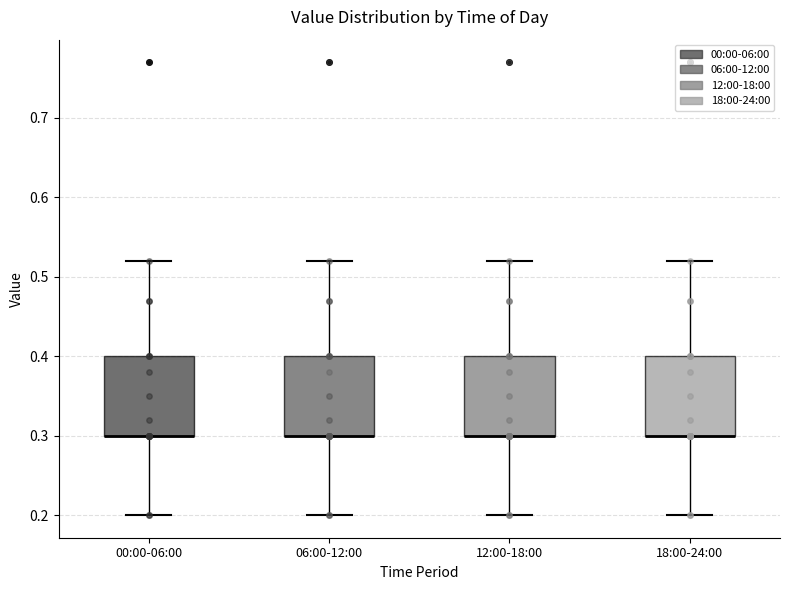

Reading left to right, transcribe this box plot: for each box, give where its median line is, the range the box spans, and where its two whiskers end, as read against the y-axis. The values are not printed on the chart, so give them approximately, as read against the axis.

00:00-06:00: median 0.30 (drawn on the box's lower edge), box 0.30 to 0.40, whiskers 0.20 to 0.52
06:00-12:00: median 0.30 (drawn on the box's lower edge), box 0.30 to 0.40, whiskers 0.20 to 0.52
12:00-18:00: median 0.30 (drawn on the box's lower edge), box 0.30 to 0.40, whiskers 0.20 to 0.52
18:00-24:00: median 0.30 (drawn on the box's lower edge), box 0.30 to 0.40, whiskers 0.20 to 0.52